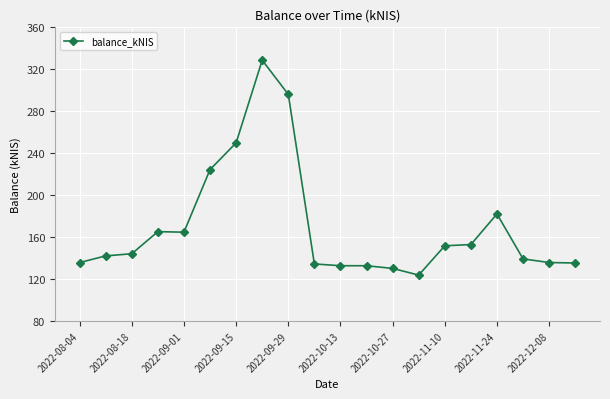

True or false: the data has more than 0 interior local peaks.

True